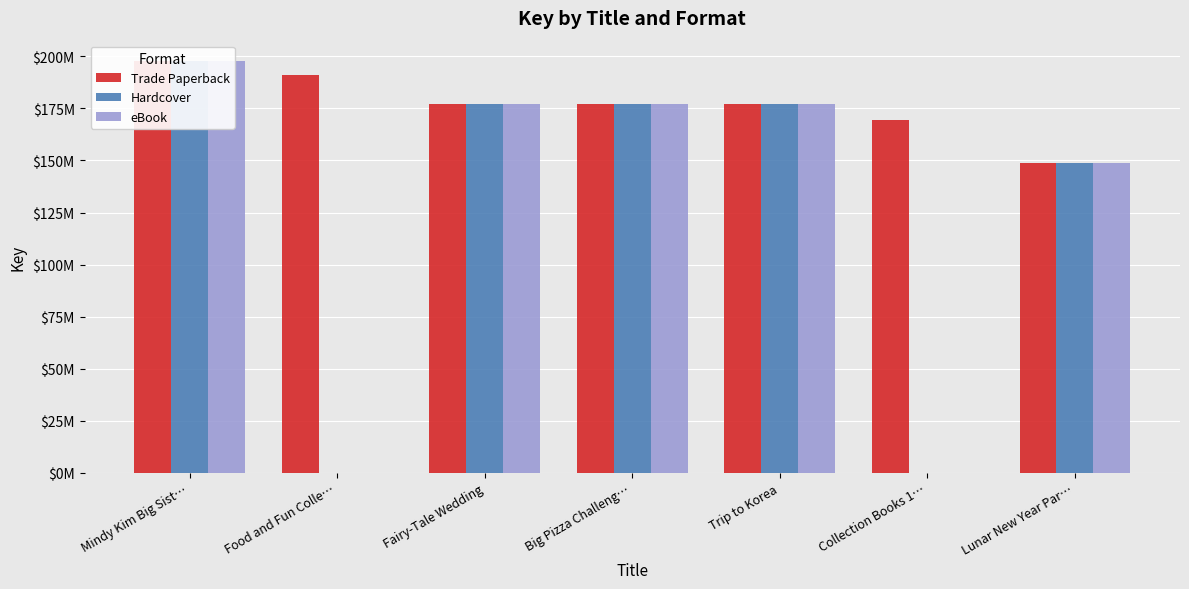

How many series are shown in this chart?

3